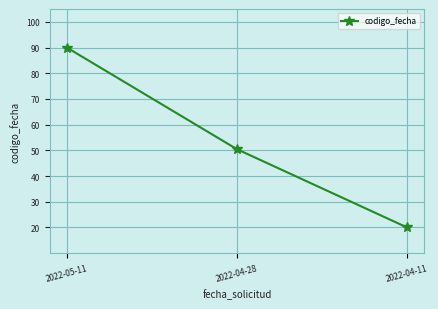

Does the chart have visible grid lines?

Yes